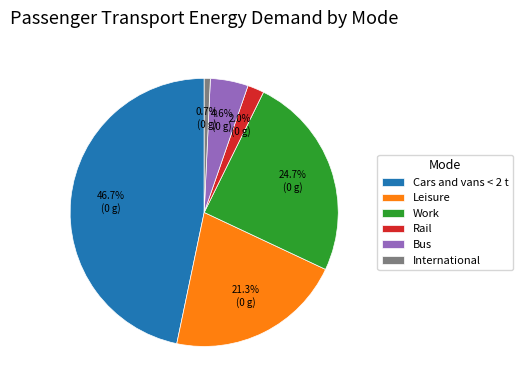

The International slice represents 1% of the pie. True or false?

True